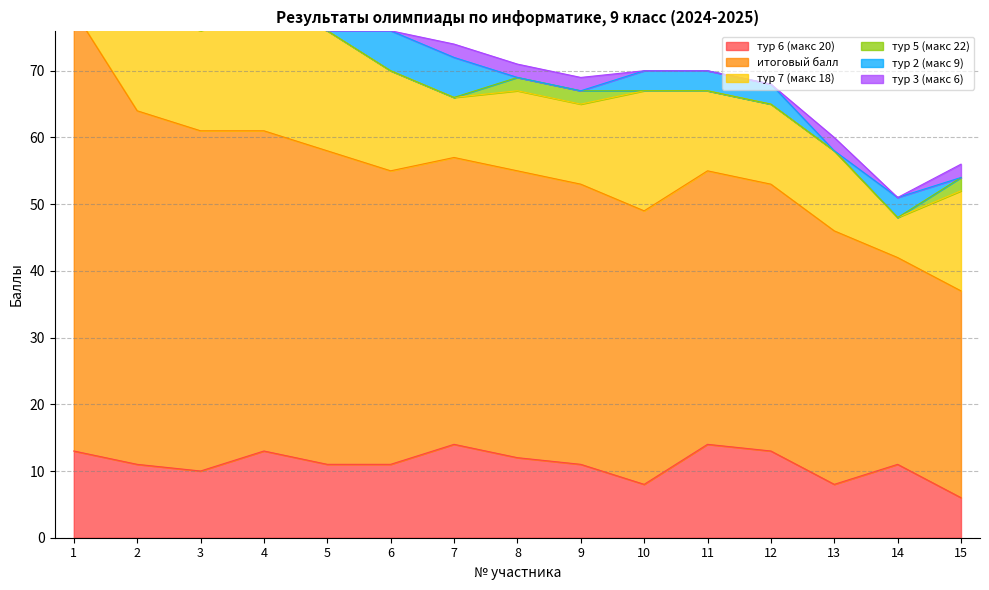

At which category is the sum across all series the highest?

1